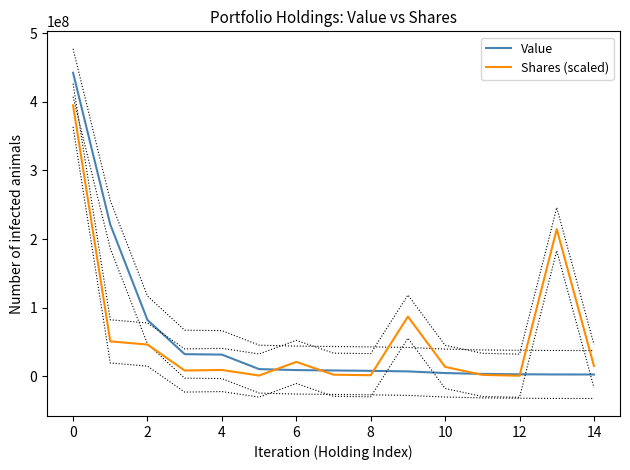

True or false: Shares (scaled) has more than 2 points higher than both neighbors.

True